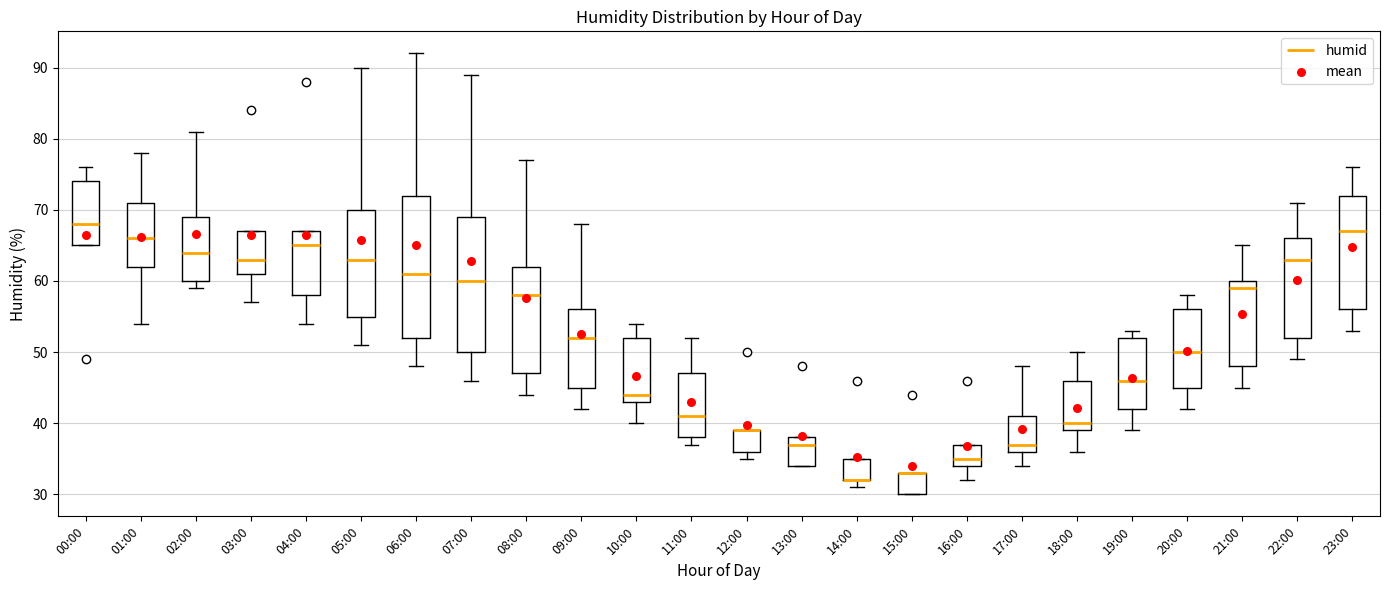

Reading left to right, read every box against the y-axis: the position of its median line, the range the box covers, and the ends of its whiskers. The values are not printed on the chart, so give them approximately, as read against the axis.

00:00: median 68, box 65 to 74, whiskers 65 to 76
01:00: median 66, box 62 to 71, whiskers 54 to 78
02:00: median 64, box 60 to 69, whiskers 59 to 81
03:00: median 63, box 61 to 67, whiskers 57 to 67
04:00: median 65, box 58 to 67, whiskers 54 to 67
05:00: median 63, box 55 to 70, whiskers 51 to 90
06:00: median 61, box 52 to 72, whiskers 48 to 92
07:00: median 60, box 50 to 69, whiskers 46 to 89
08:00: median 58, box 47 to 62, whiskers 44 to 77
09:00: median 52, box 45 to 56, whiskers 42 to 68
10:00: median 44, box 43 to 52, whiskers 40 to 54
11:00: median 41, box 38 to 47, whiskers 37 to 52
12:00: median 39 (drawn on the box's upper edge), box 36 to 39, whiskers 35 to 39
13:00: median 37, box 34 to 38, whiskers 34 to 38
14:00: median 32 (drawn on the box's lower edge), box 32 to 35, whiskers 31 to 35
15:00: median 33 (drawn on the box's upper edge), box 30 to 33, whiskers 30 to 33
16:00: median 35, box 34 to 37, whiskers 32 to 37
17:00: median 37, box 36 to 41, whiskers 34 to 48
18:00: median 40, box 39 to 46, whiskers 36 to 50
19:00: median 46, box 42 to 52, whiskers 39 to 53
20:00: median 50, box 45 to 56, whiskers 42 to 58
21:00: median 59, box 48 to 60, whiskers 45 to 65
22:00: median 63, box 52 to 66, whiskers 49 to 71
23:00: median 67, box 56 to 72, whiskers 53 to 76